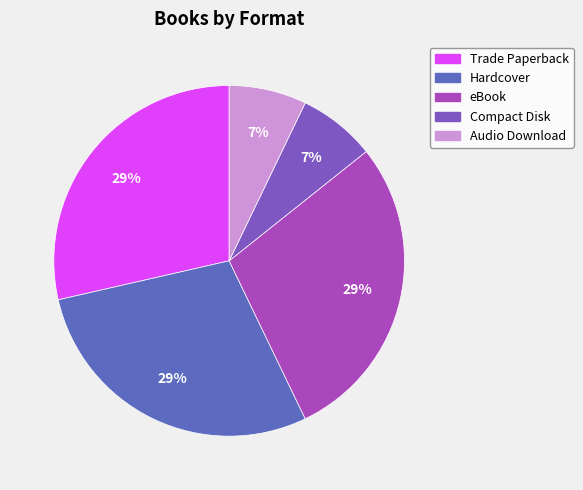

Which slice is the largest?

Trade Paperback